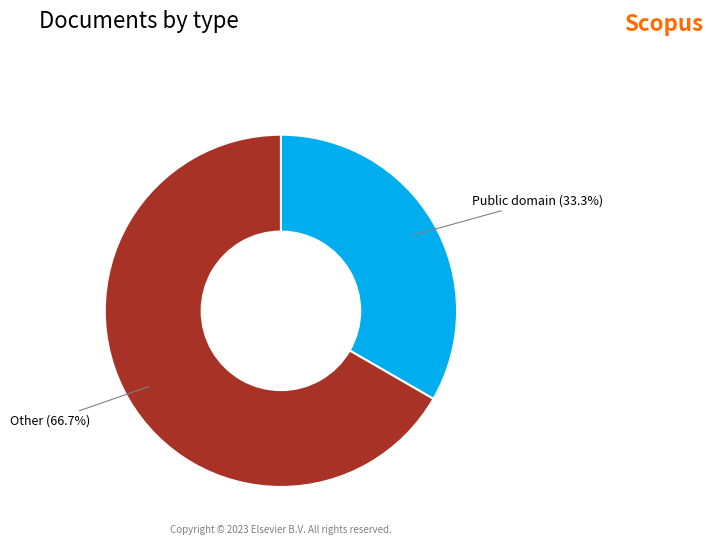

How many slices are in this pie chart?

2